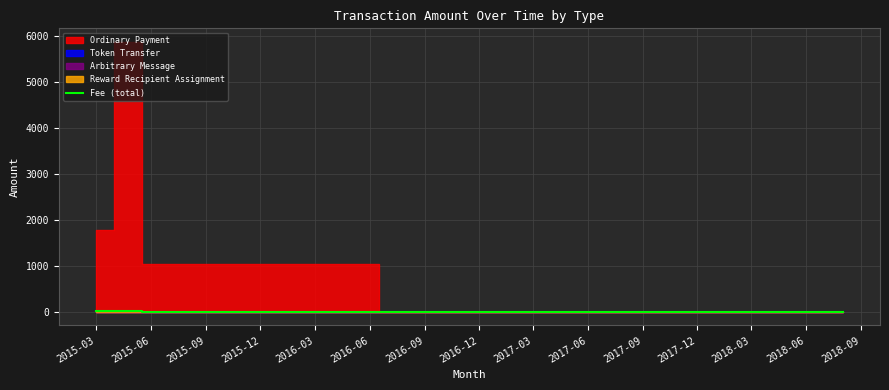

What is the smallest value displayed?

1